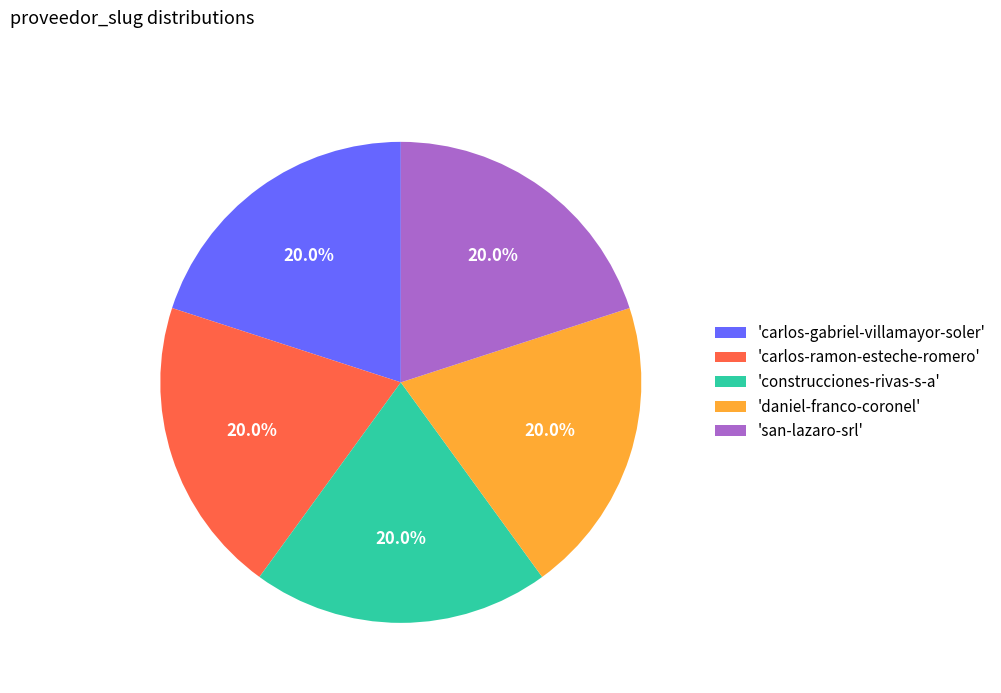

What is the ratio of the value at 'carlos-gabriel-villamayor-soler' to the value at 'carlos-ramon-esteche-romero'?

1.0